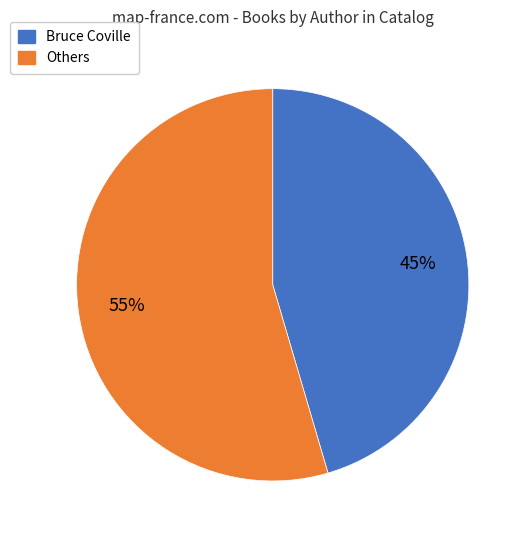

How many slices are in this pie chart?

2